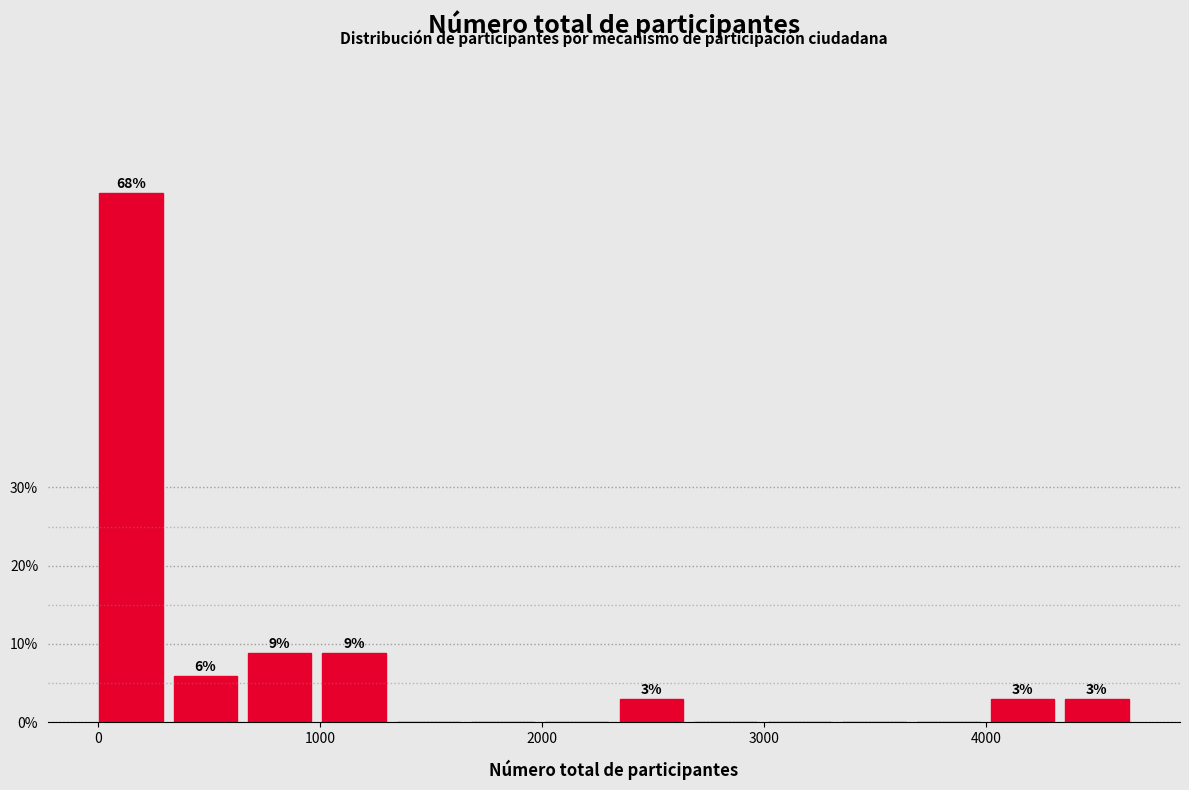

Read against the x-axis, roughly where is the centre of the tallest bar?

100